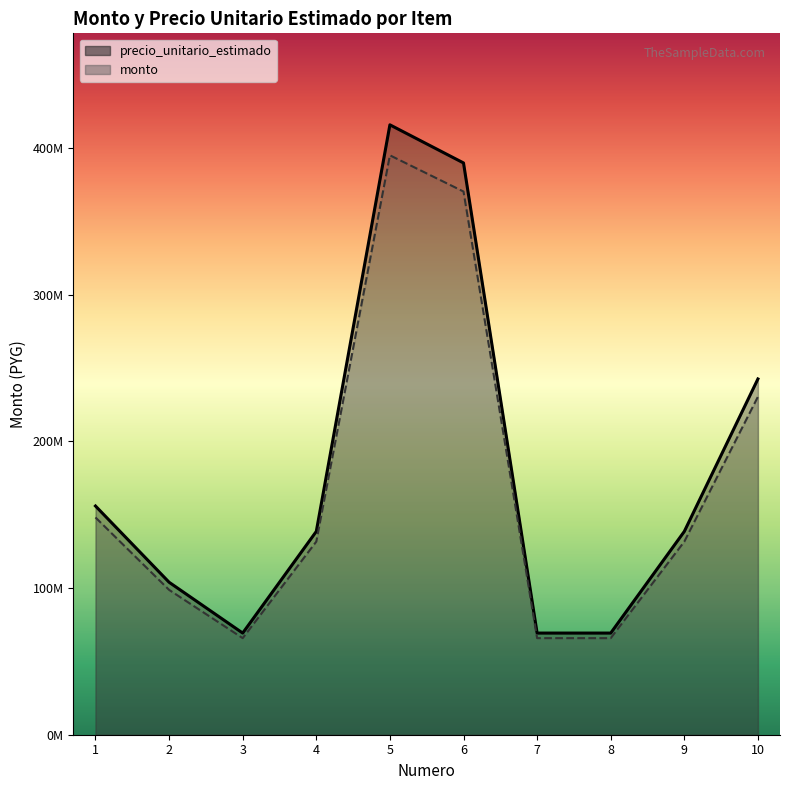

Count the number of data series in this chart.

2